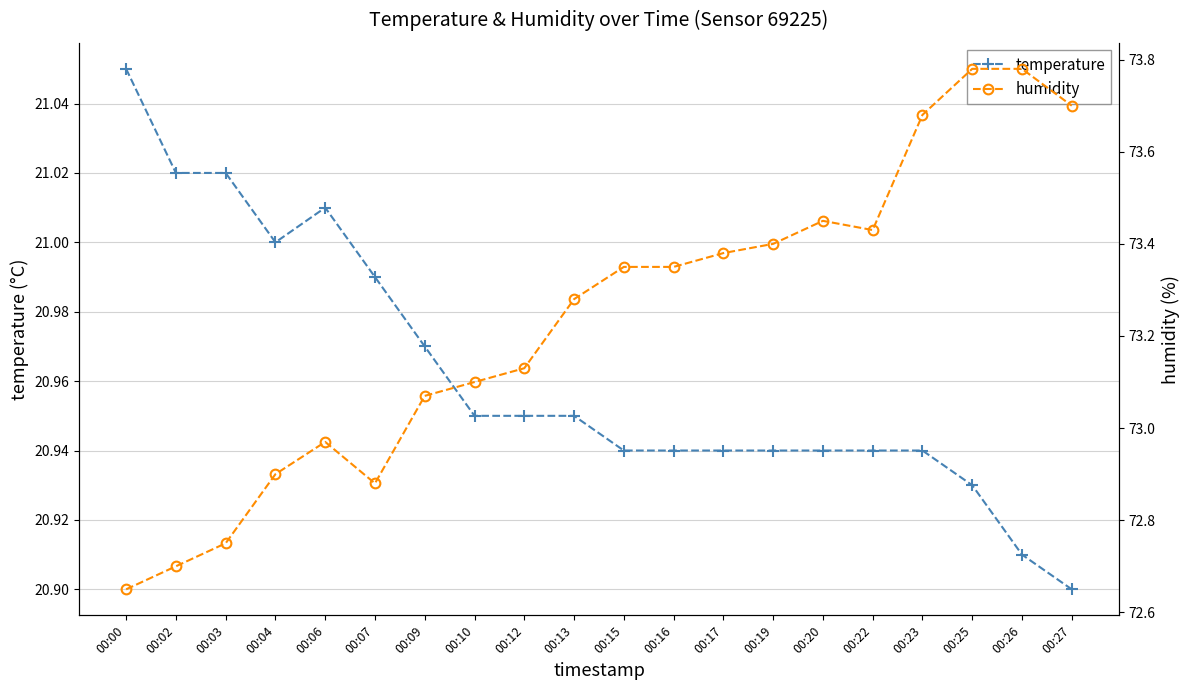

At which category does humidity reach its first local peak?

00:06